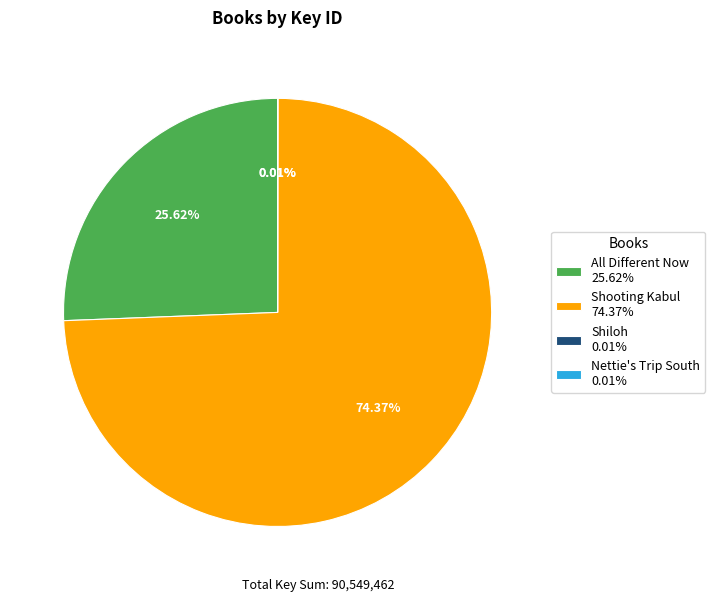

Does Shooting Kabul 74.37% account for over 50% of the chart?

Yes